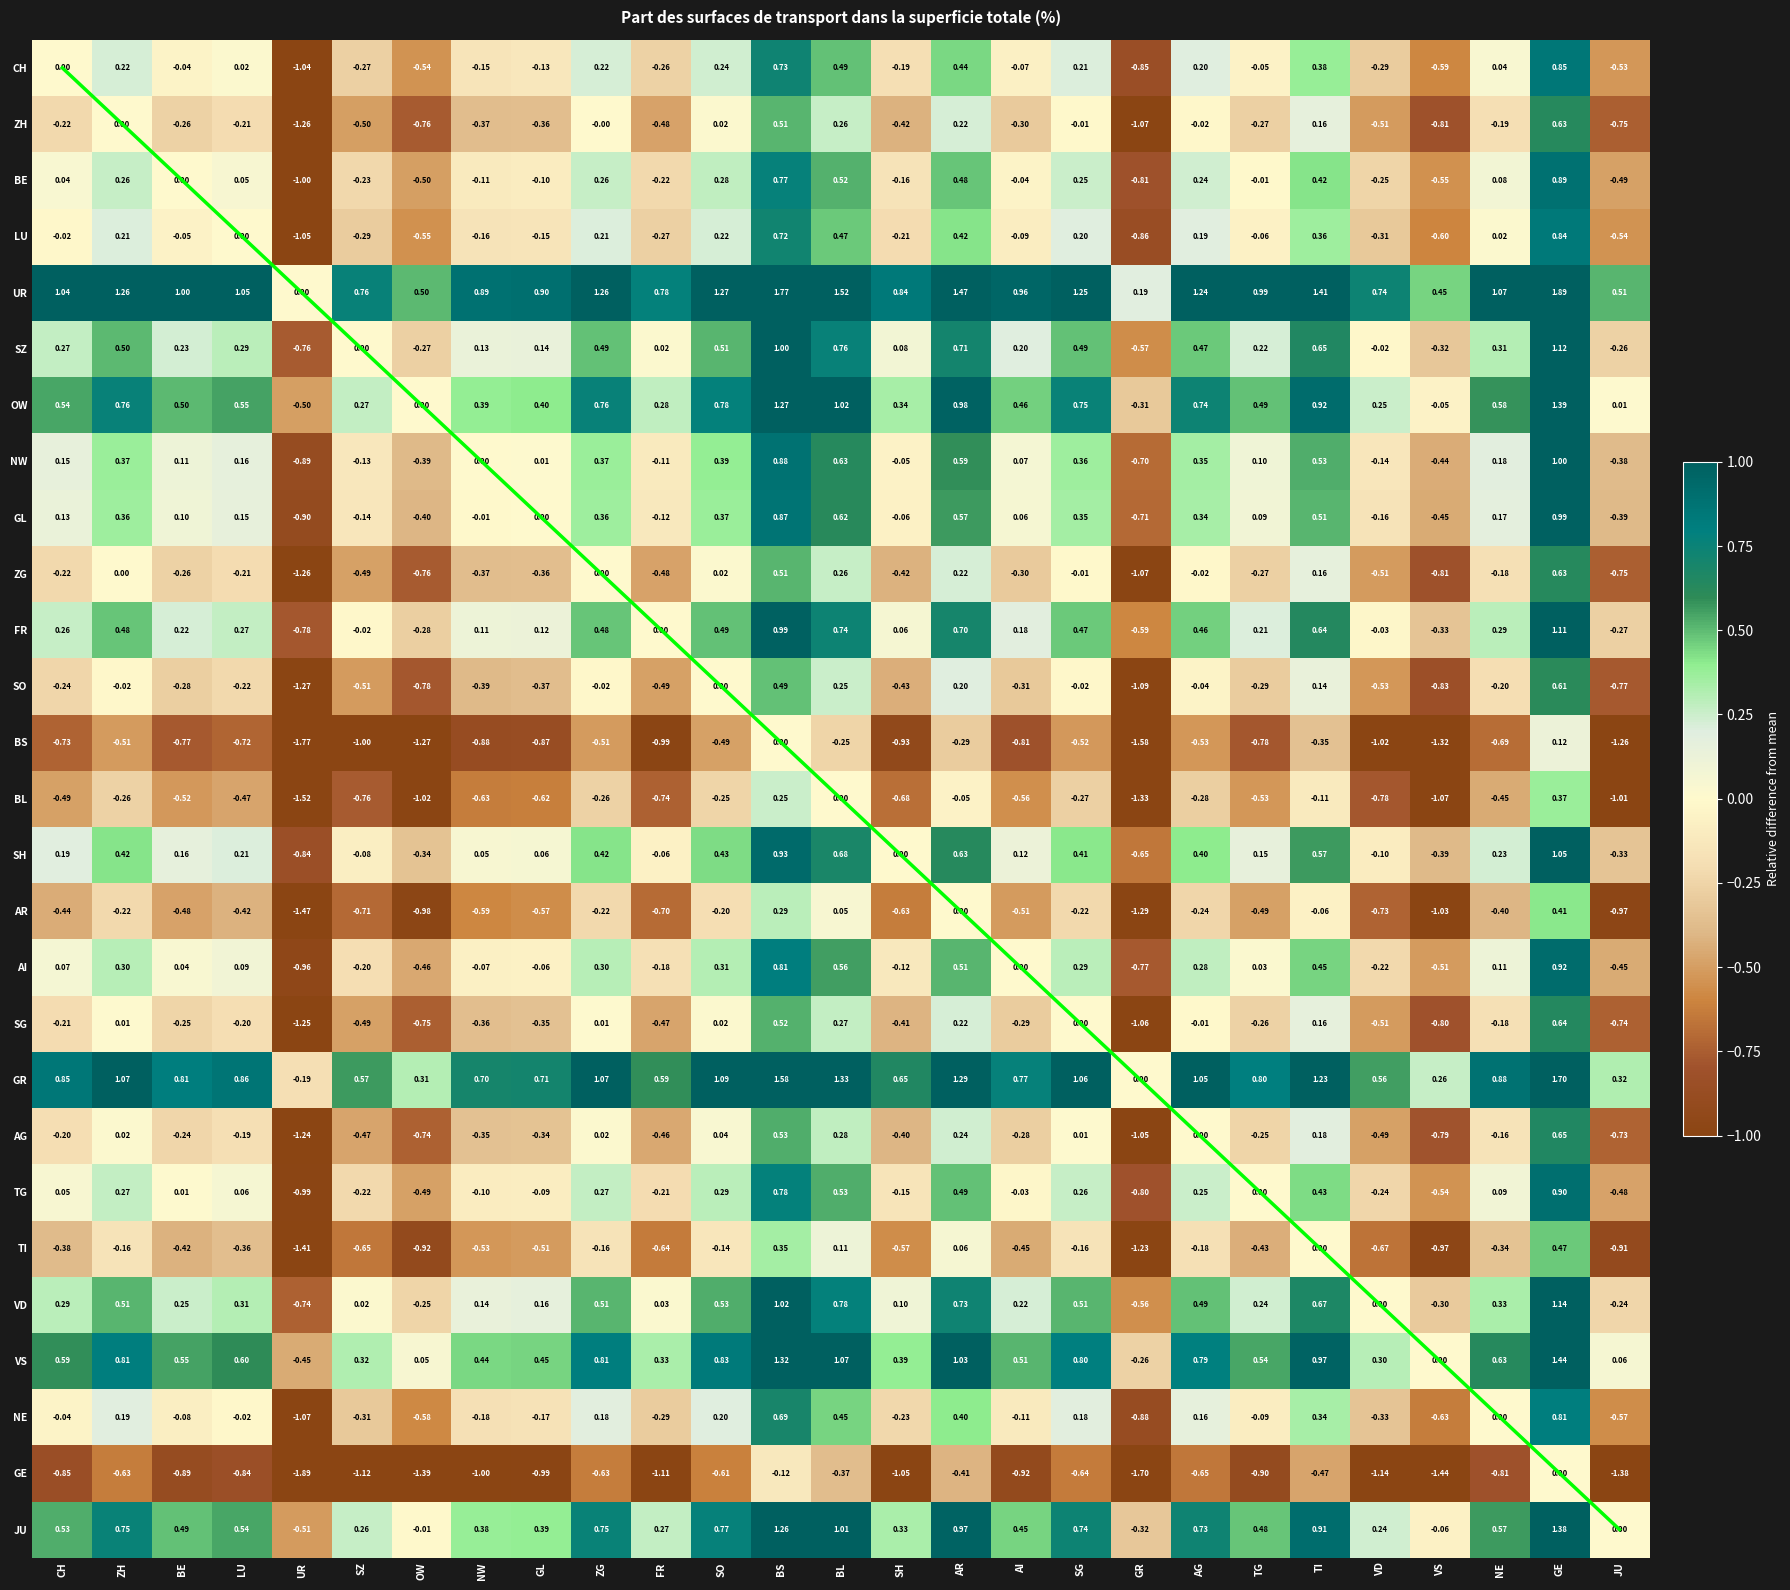

At how many categories does at least one series exceed 0?

26